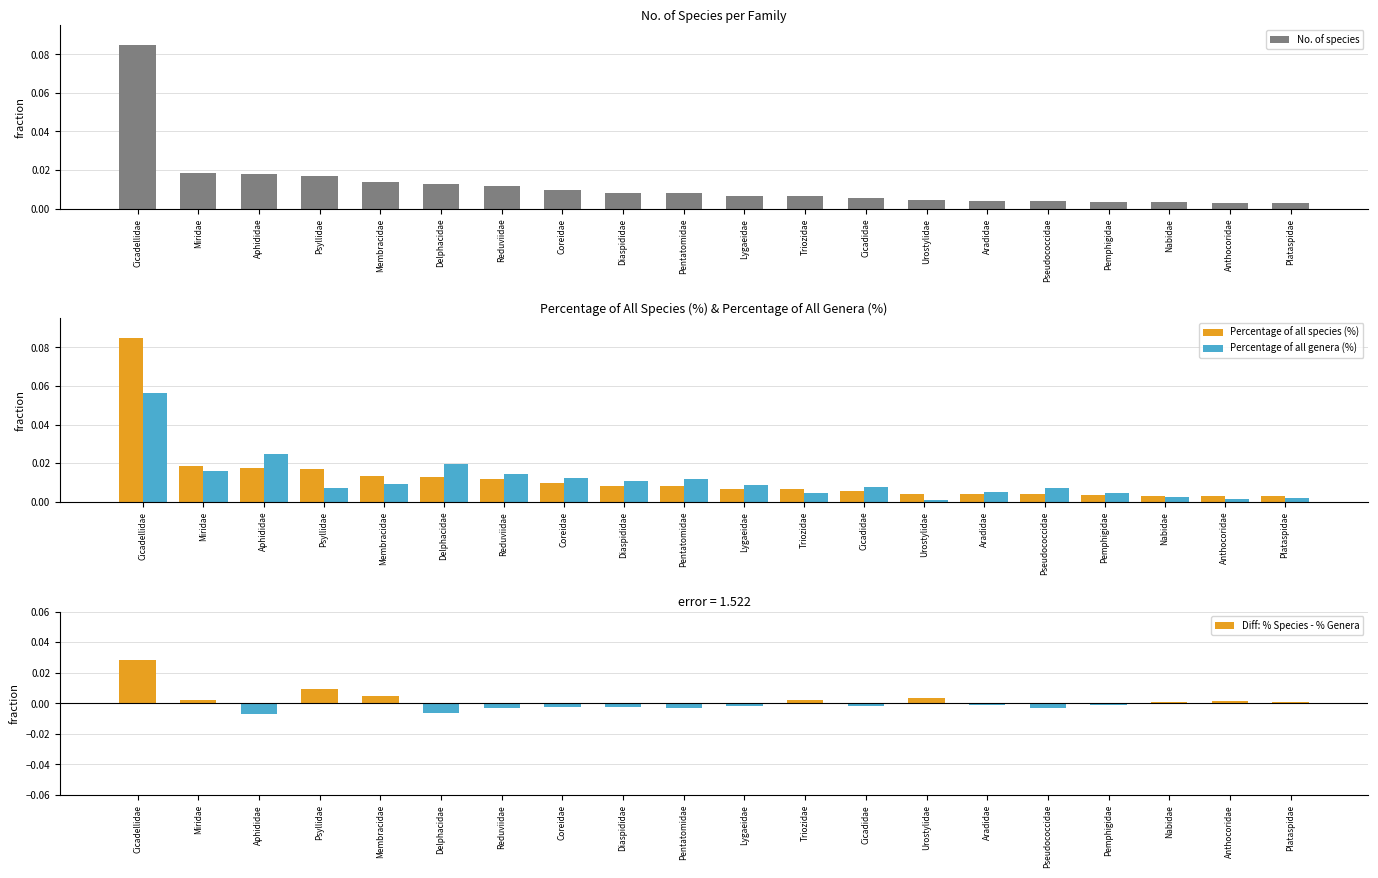

What is the label of the 10th bar from the right?

Lygaeidae